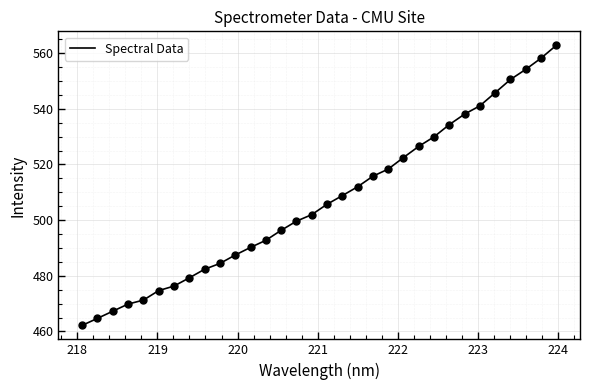

What is the smallest value displayed?

462.2